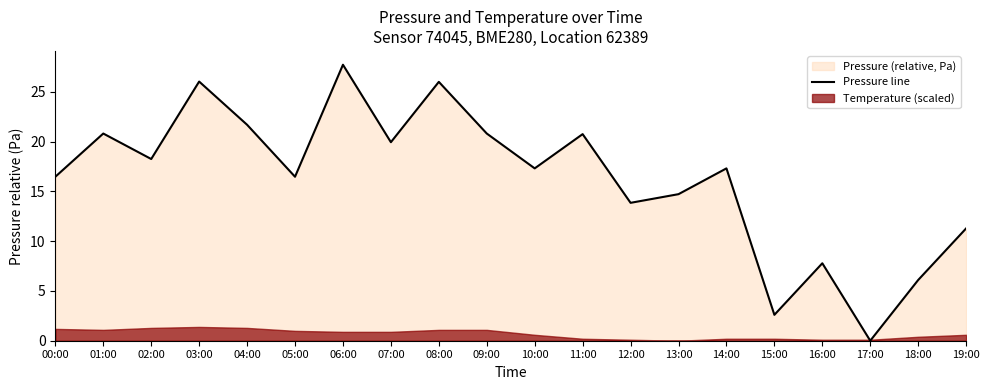

How many points are higher than both their immediate neighbors (excluding endpoints)?

7